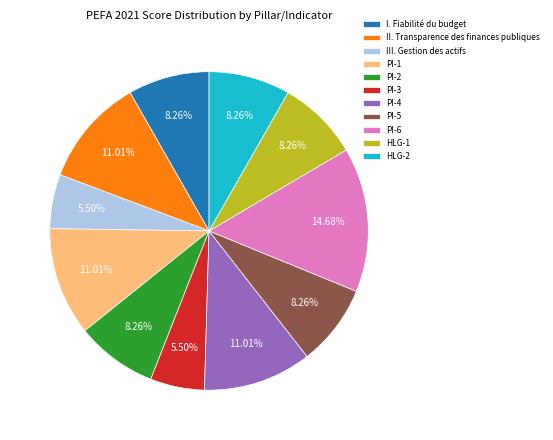

To the nearest percent, what is the difference between the largest and smallest slice percentages?

9%